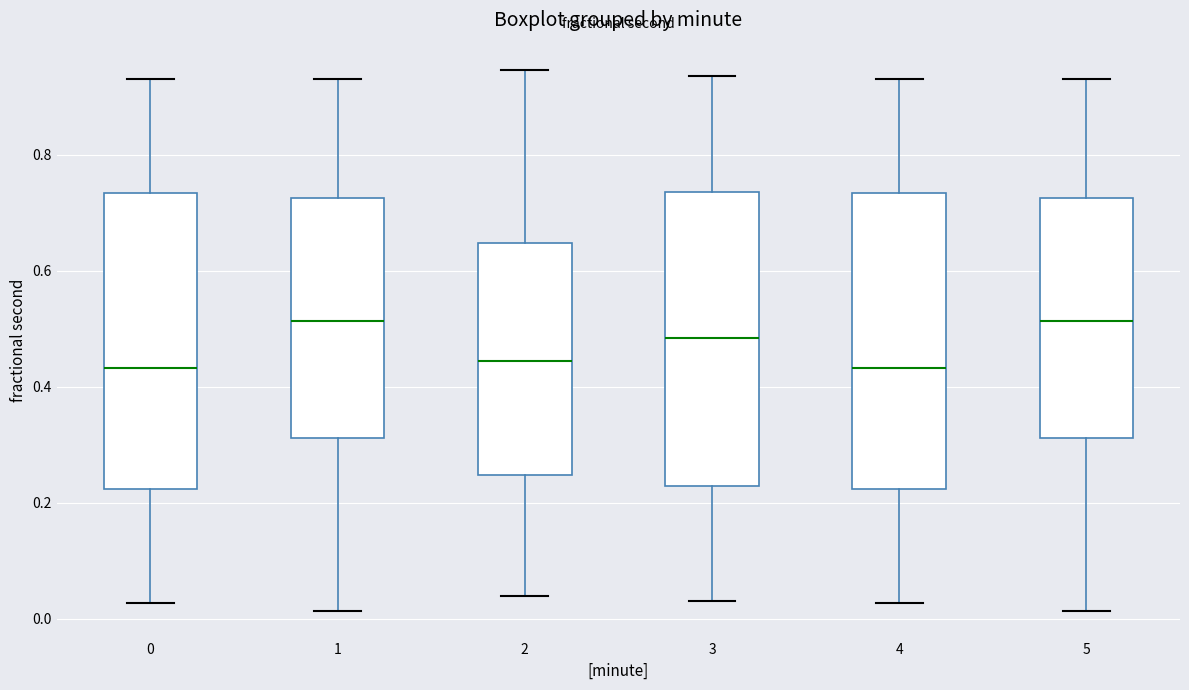

Reading left to right, transcribe this box plot: for each box, give where its median line is, the range the box spans, and where its two whiskers end, as read against the y-axis. The values are not printed on the chart, so give them approximately, as read against the axis.

0: median 0.44, box 0.22 to 0.74, whiskers 0.02 to 0.94
1: median 0.52, box 0.32 to 0.72, whiskers 0.02 to 0.94
2: median 0.44, box 0.24 to 0.64, whiskers 0.04 to 0.94
3: median 0.48, box 0.22 to 0.74, whiskers 0.04 to 0.94
4: median 0.44, box 0.22 to 0.74, whiskers 0.02 to 0.94
5: median 0.52, box 0.32 to 0.72, whiskers 0.02 to 0.94